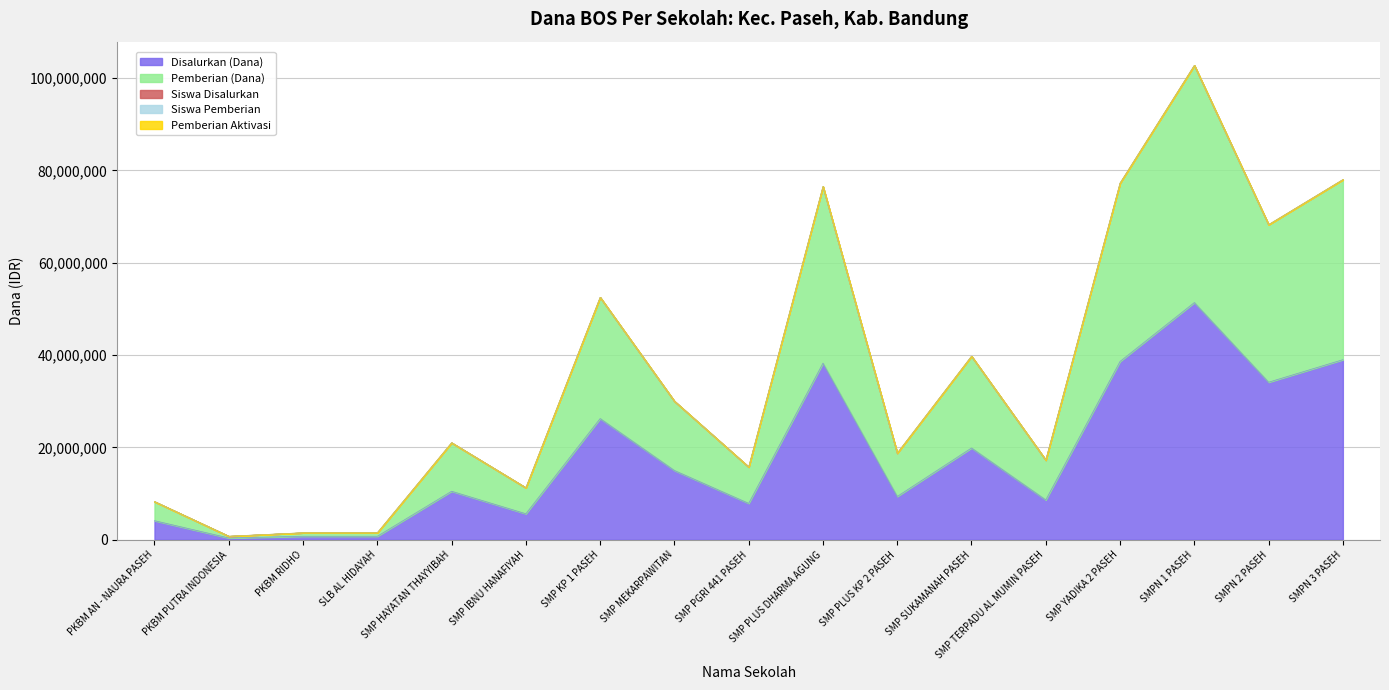

True or false: Siswa Pemberian and Disalurkan (Dana) intersect in this chart.

False